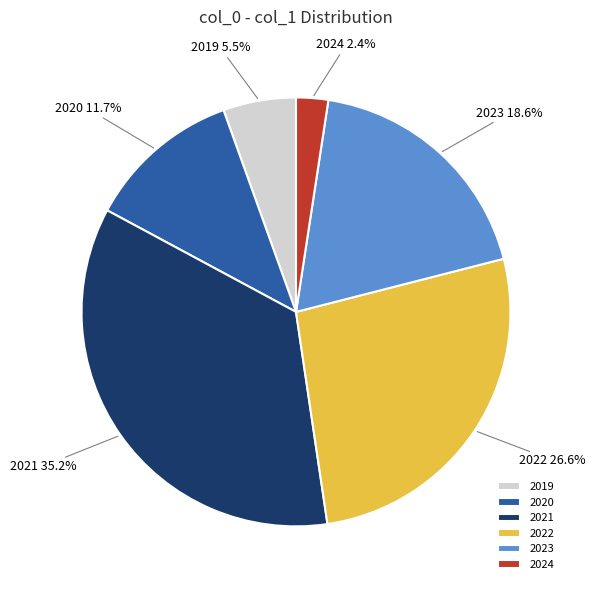

Which slice is the smallest?

2024